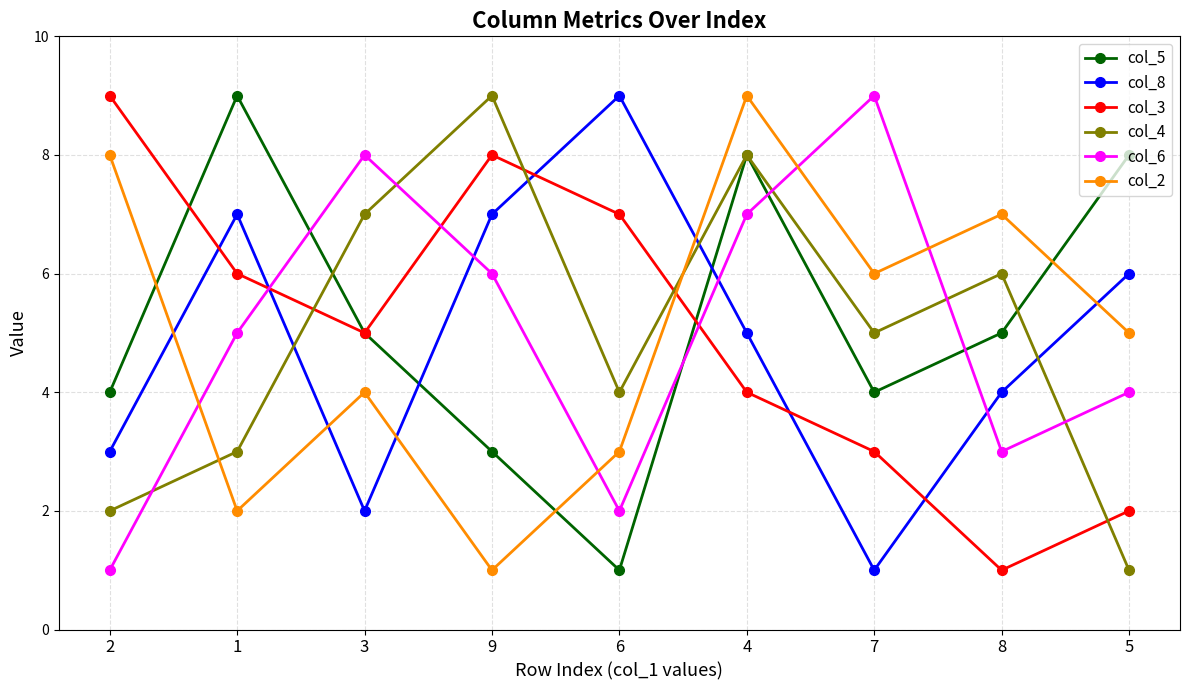

How many values in the col_2 series are below 5?

4